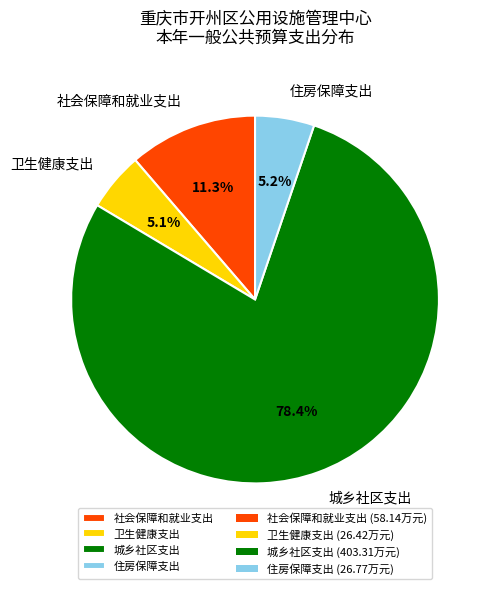

Combined, what portion of the pie is 住房保障支出 and 城乡社区支出?

83.6%